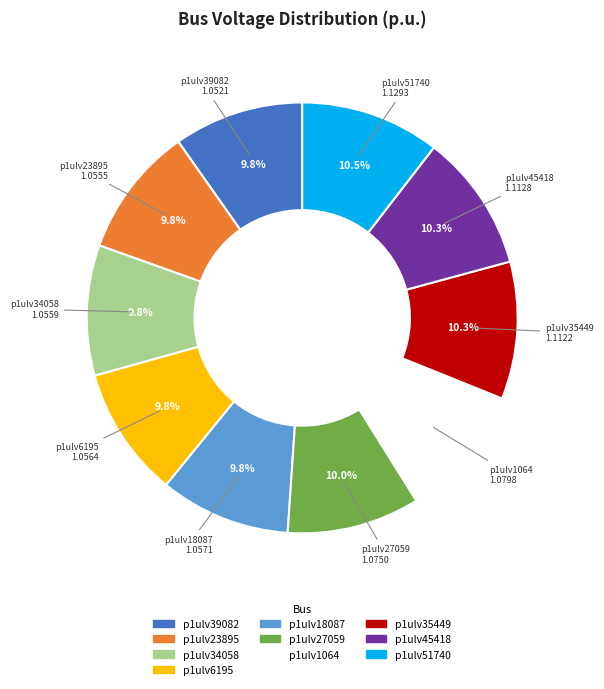

Is it true that p1ulv51740 is 1% of the pie?

False